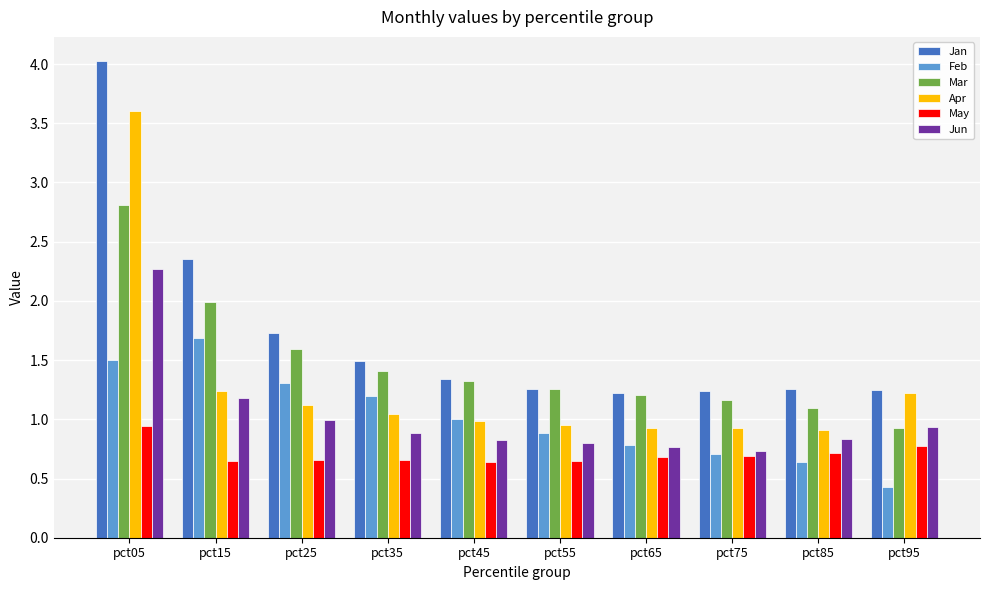

At which category does the chart reach its minimum across all series?

pct95